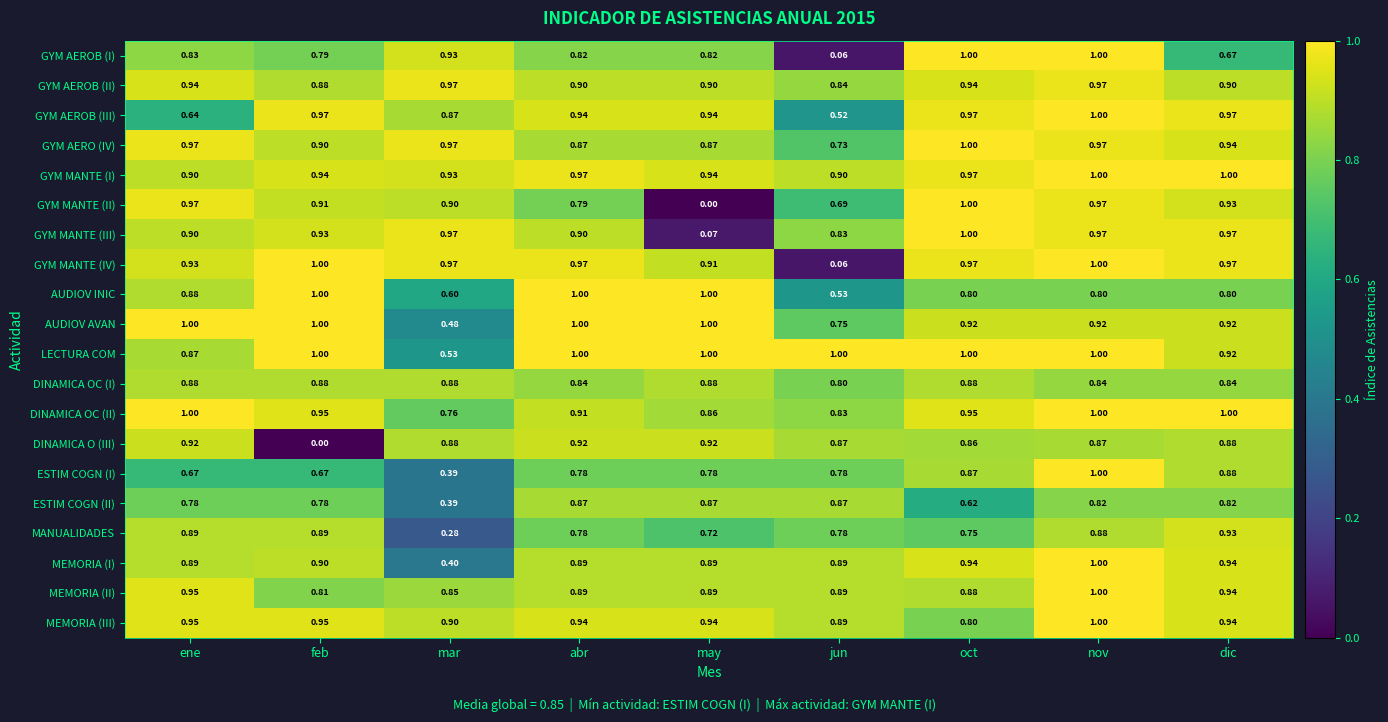

At which label is GYM AERO (IV) closest to 0?

jun